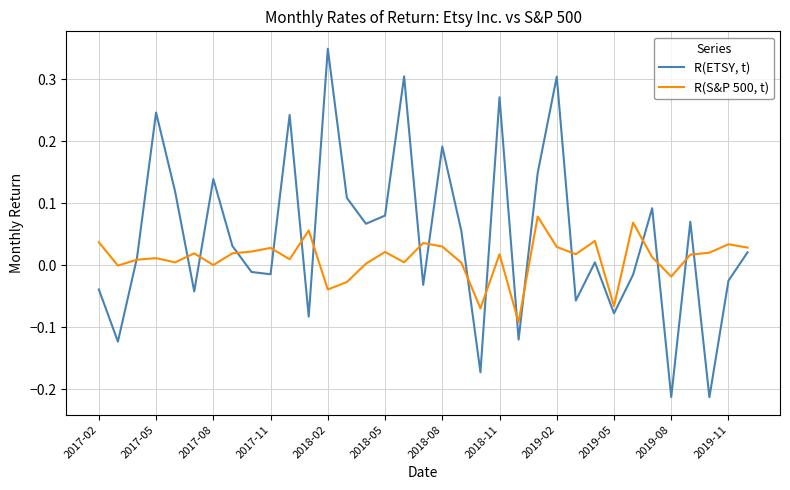

In R(S&P 500, t), how many points are higher than both neighbors (excluding endpoints)?

11